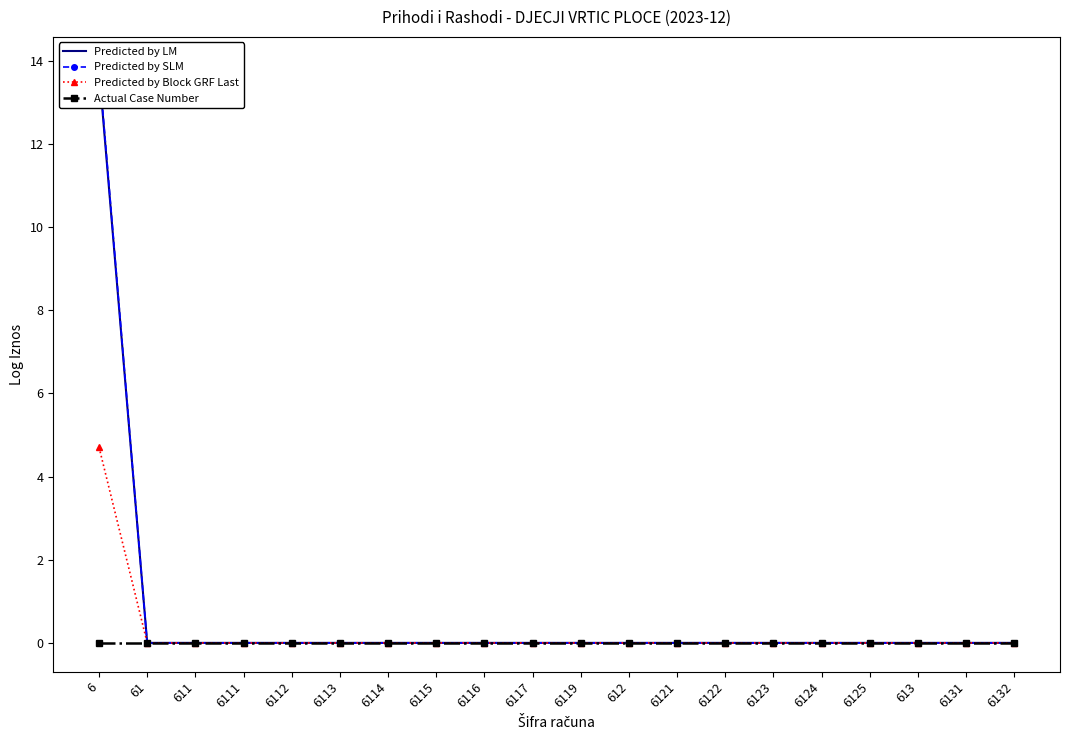

Is this an area chart (filled region under the line)?

No